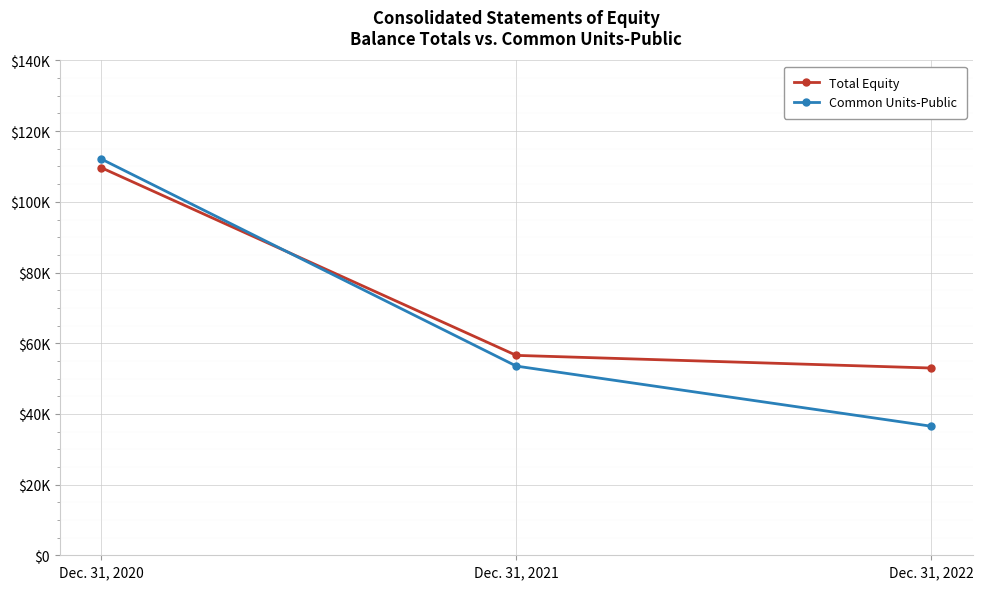

Where does the Total Equity series first go above 56558?

Dec. 31, 2020